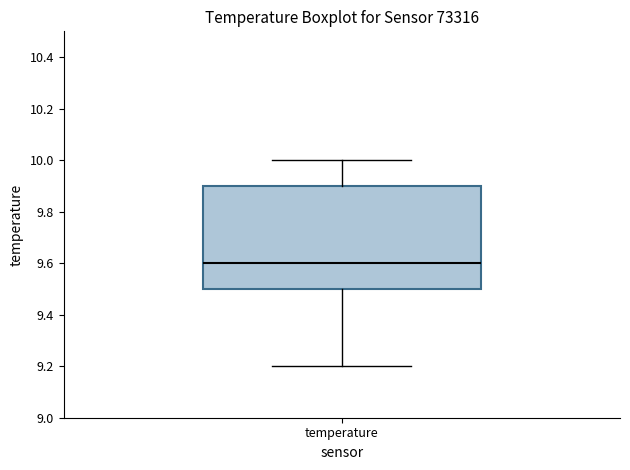

Read this box plot against the y-axis: the position of the median line, the range covered by the box, and the ends of both whiskers. The values are not printed on the chart, so give them approximately, as read against the axis.

median 9.6, box 9.5 to 9.9, whiskers 9.2 to 10.0